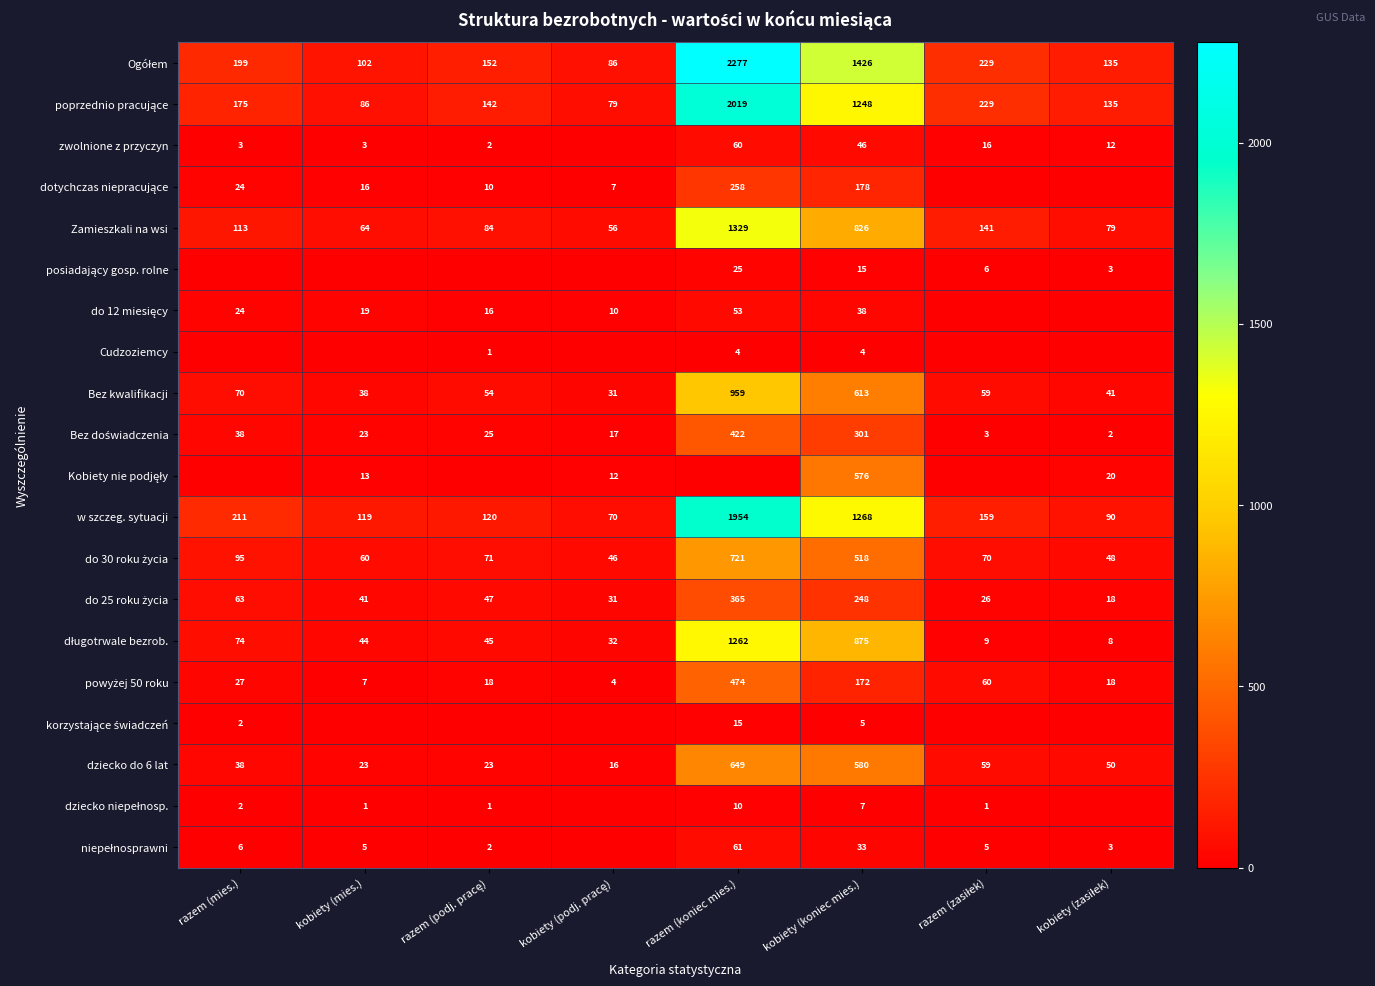

What is the total value across all series at kobiety (koniec mies.)?

8977